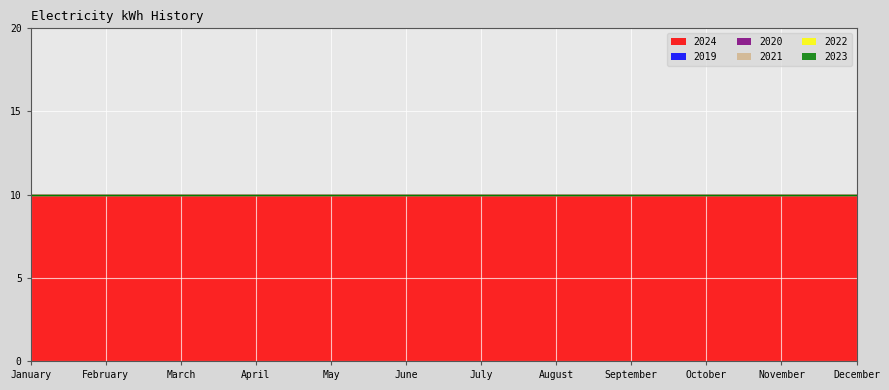

Which series has the largest total across all categories?

2024